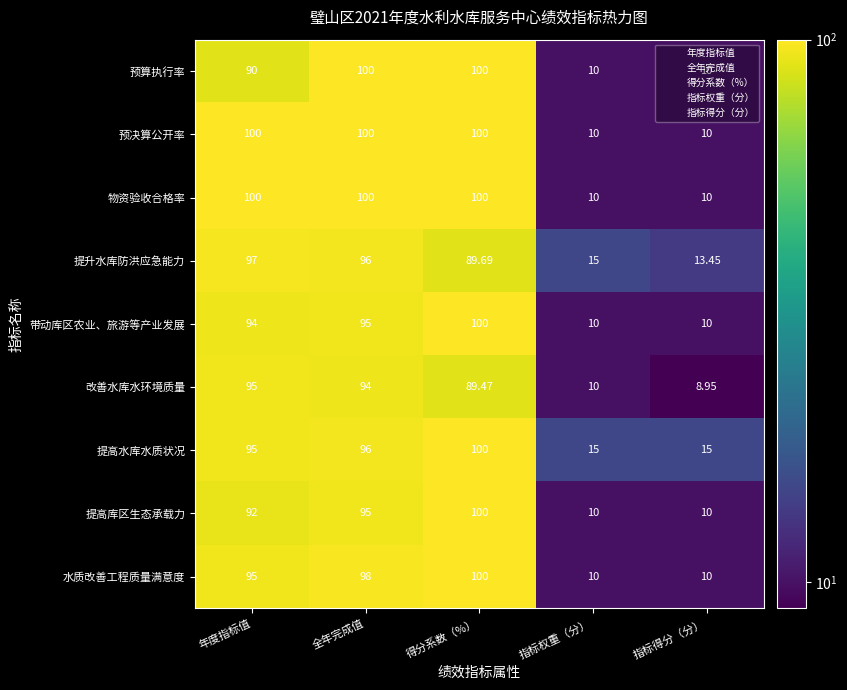

Rank the categories by 提升水库防洪应急能力 value from lowest to highest.

指标得分（分）, 指标权重（分）, 得分系数（%）, 全年完成值, 年度指标值